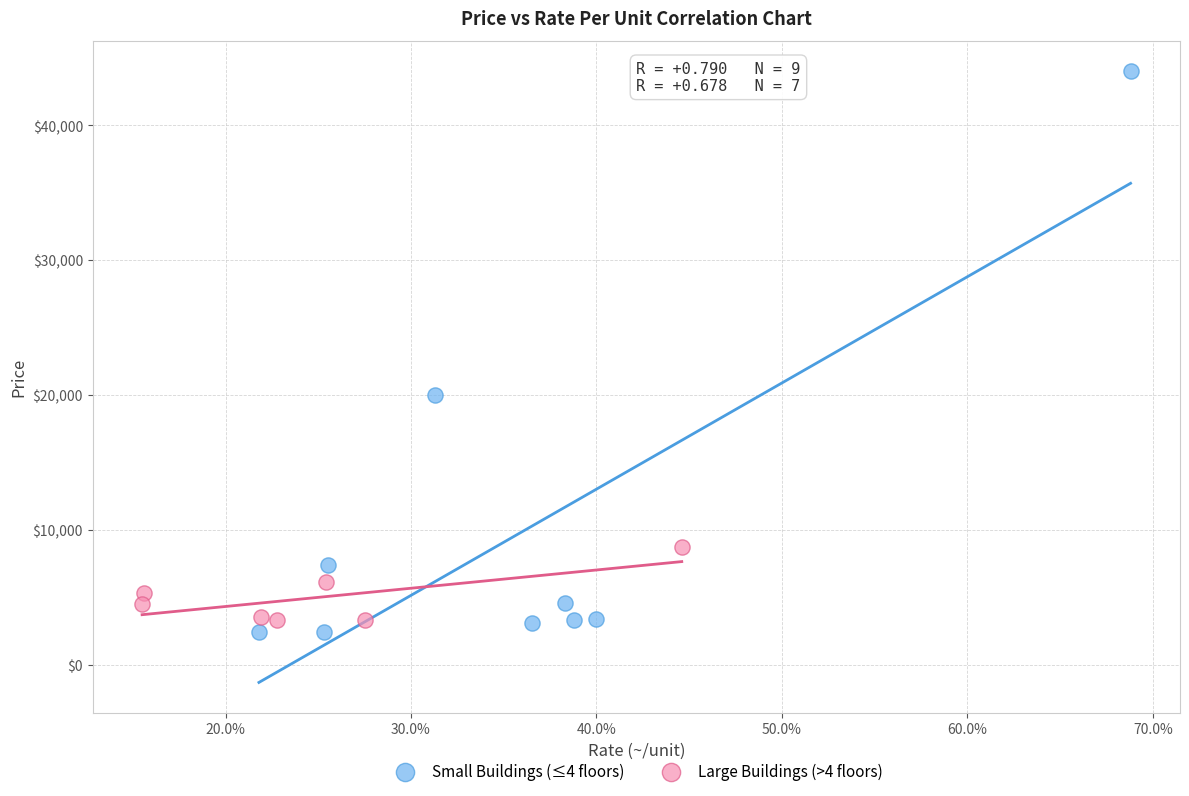

Which series has the largest Y range (max minus min)?

Small Buildings (≤4 floors)